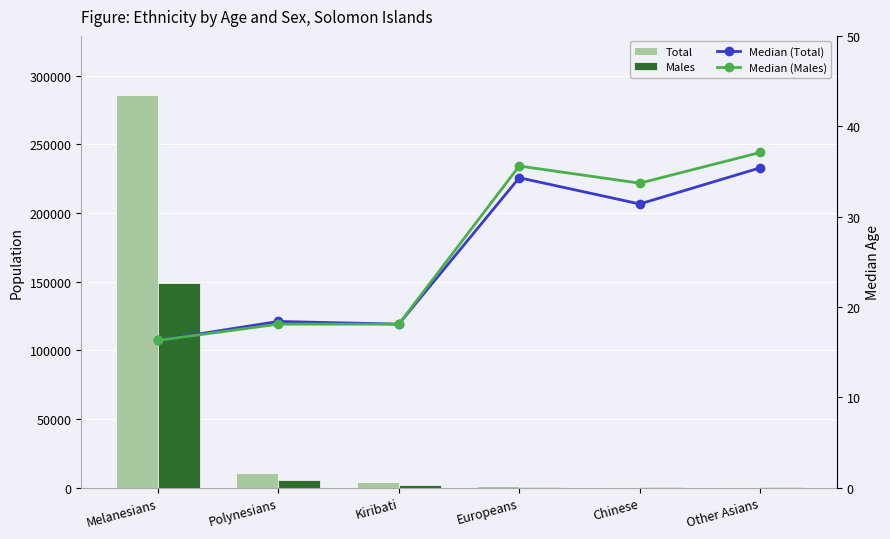

What is the label of the 4th bar from the right?

Kiribati